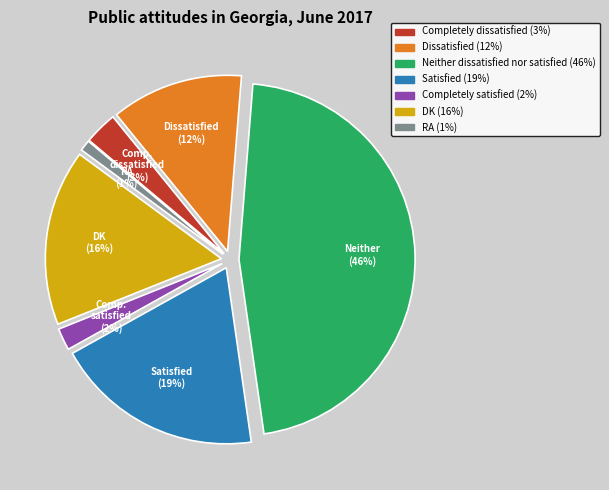

Which category has the biggest portion of the pie?

Neither dissatisfied nor satisfied